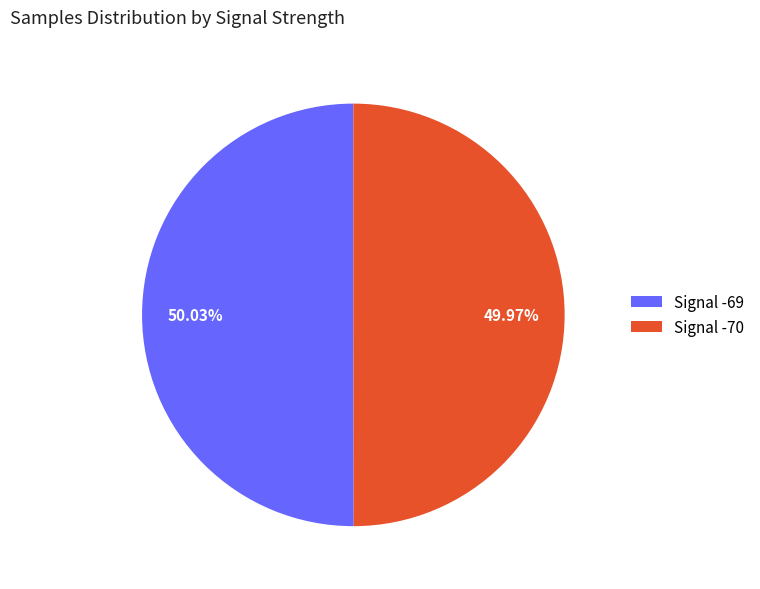

Count the number of slices in the pie.

2